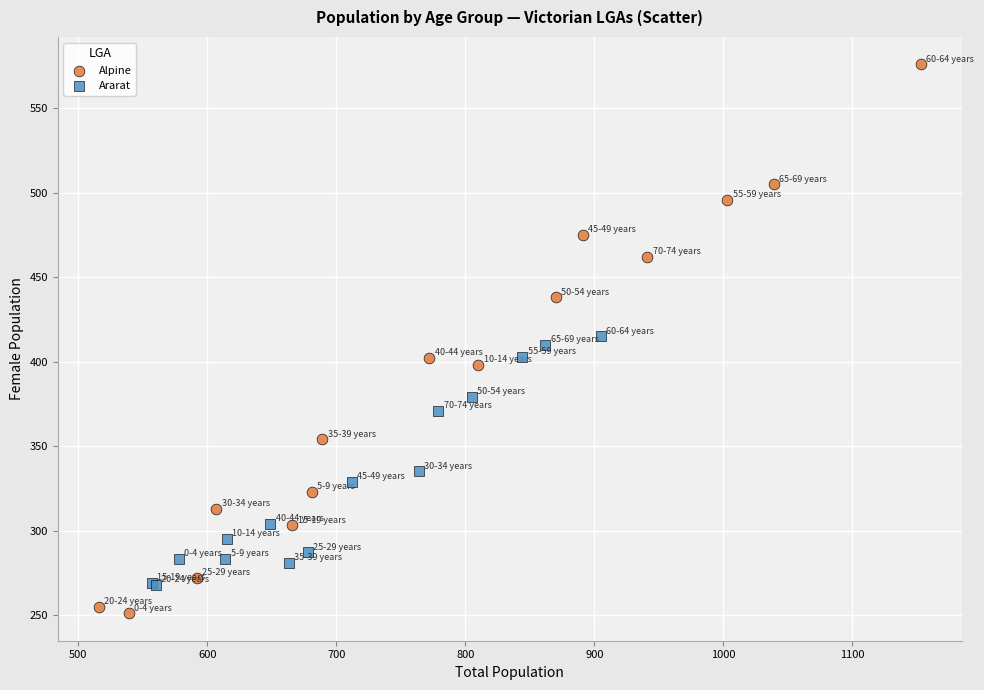

Which series has the largest Y range (max minus min)?

Alpine